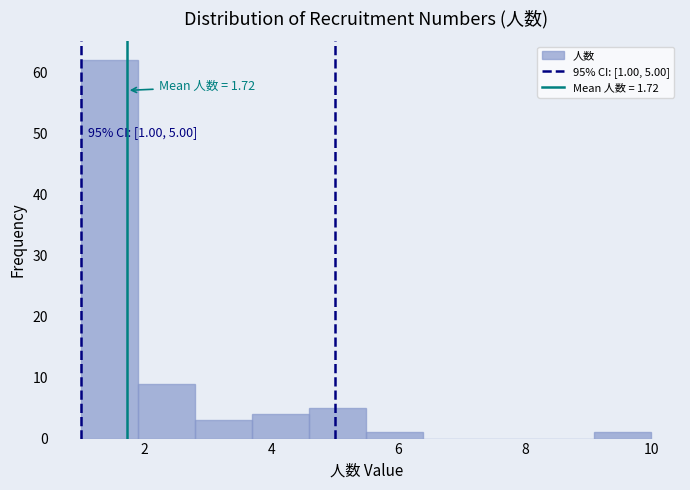

Which range on the x-axis has the tallest bar?

1.0 to 1.9